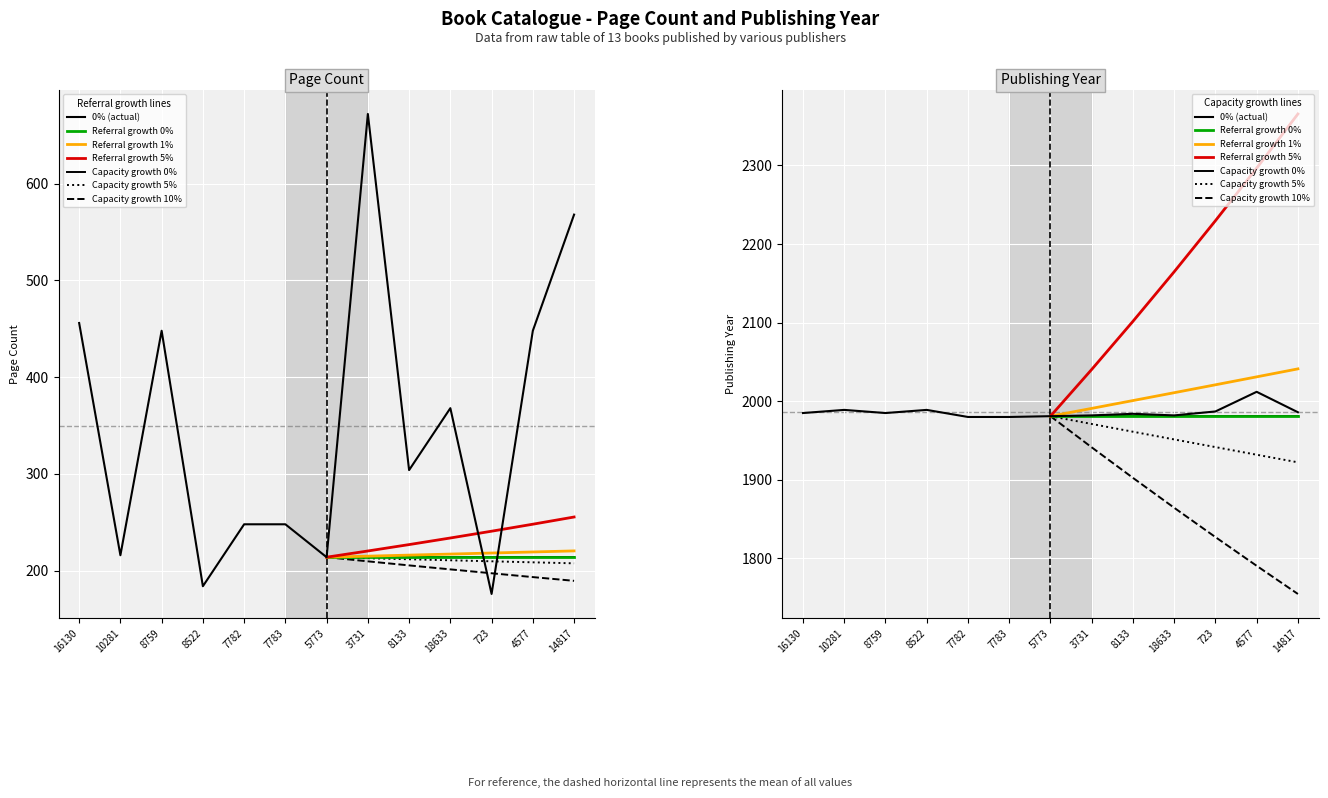

The pageCount series shows 176 at 723. True or false?

True